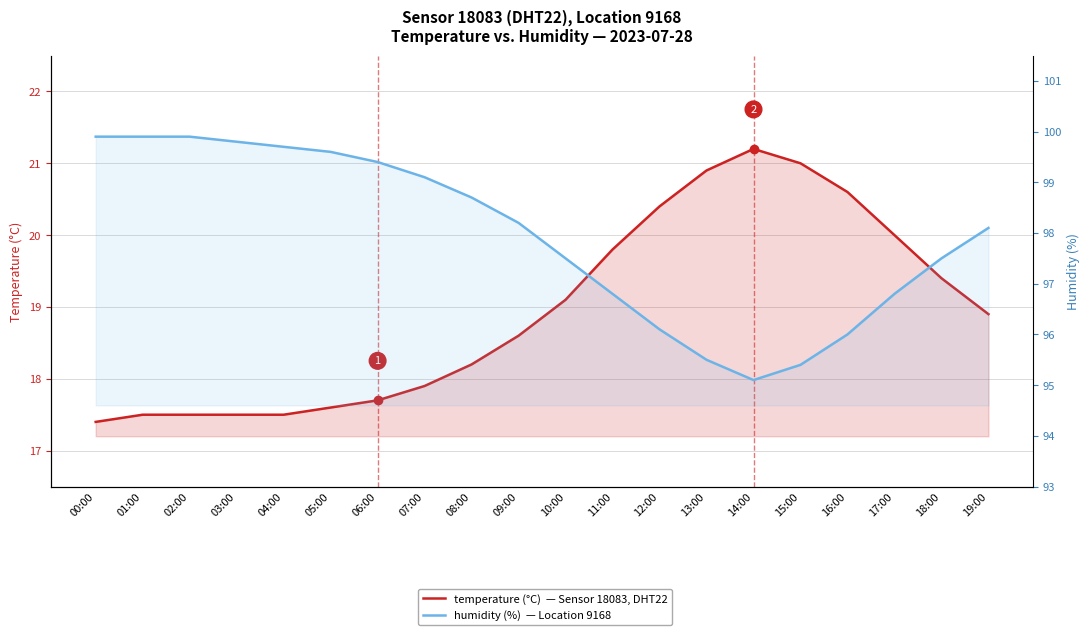

Rank the series by their average value, from lowest to highest.

temperature (°C), humidity (%)